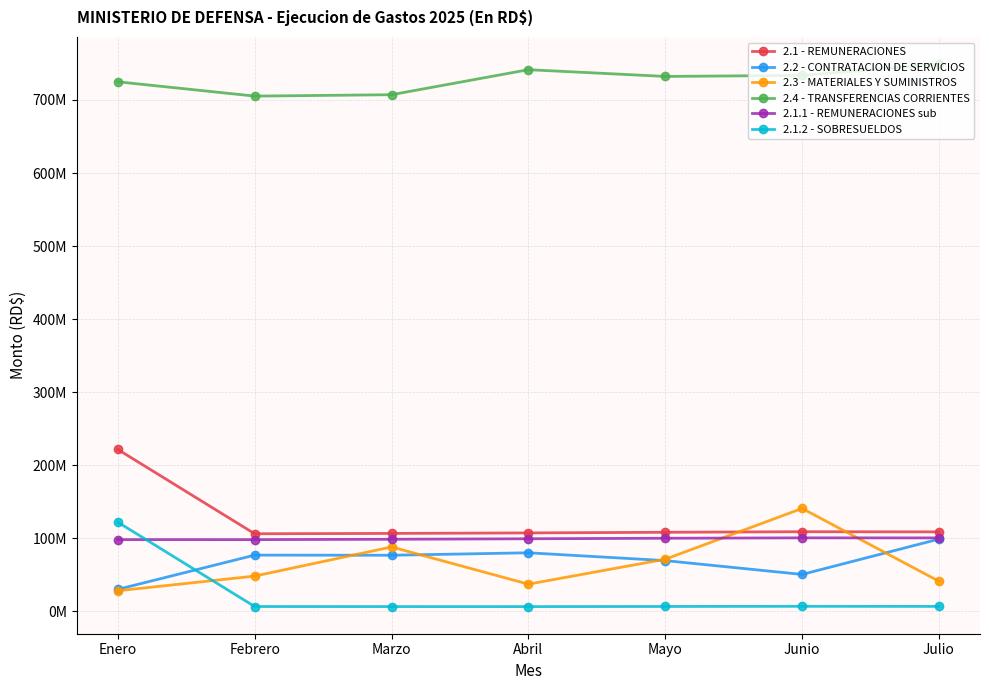

What is the difference between the 2.2 - CONTRATACION DE SERVICIOS values at Abril and Julio?

18756458.3